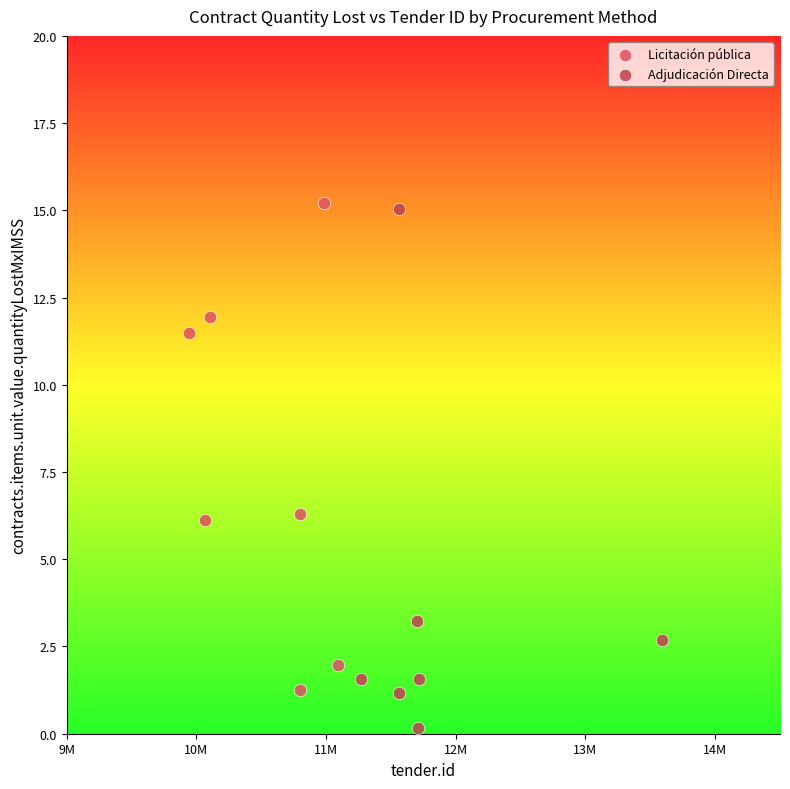

What are all the series names shown in the legend?

Licitación pública, Adjudicación Directa